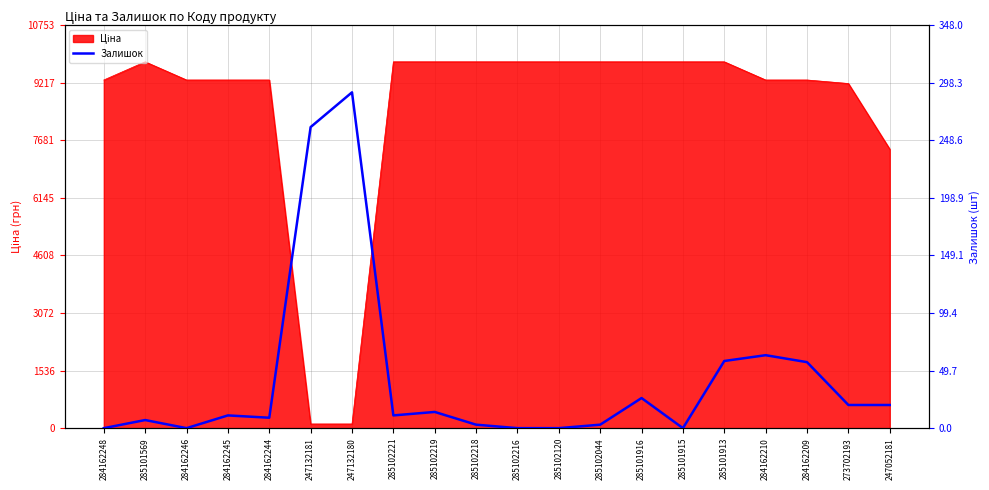

True or false: the data shows 3 at 285102221.

False